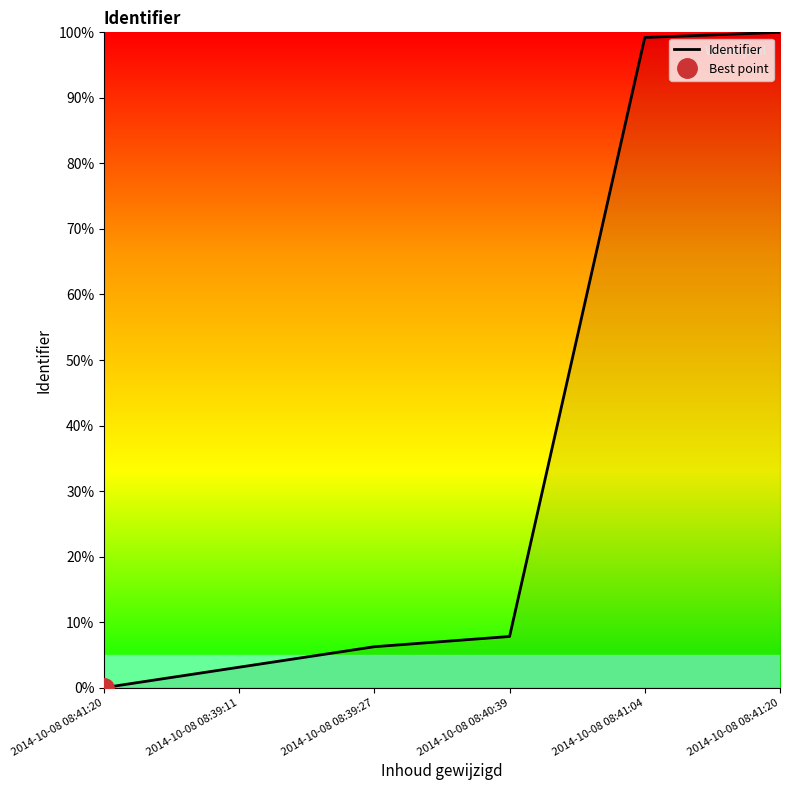

True or false: the data shows 6.2 at 2014-10-08 08:39:27.

True